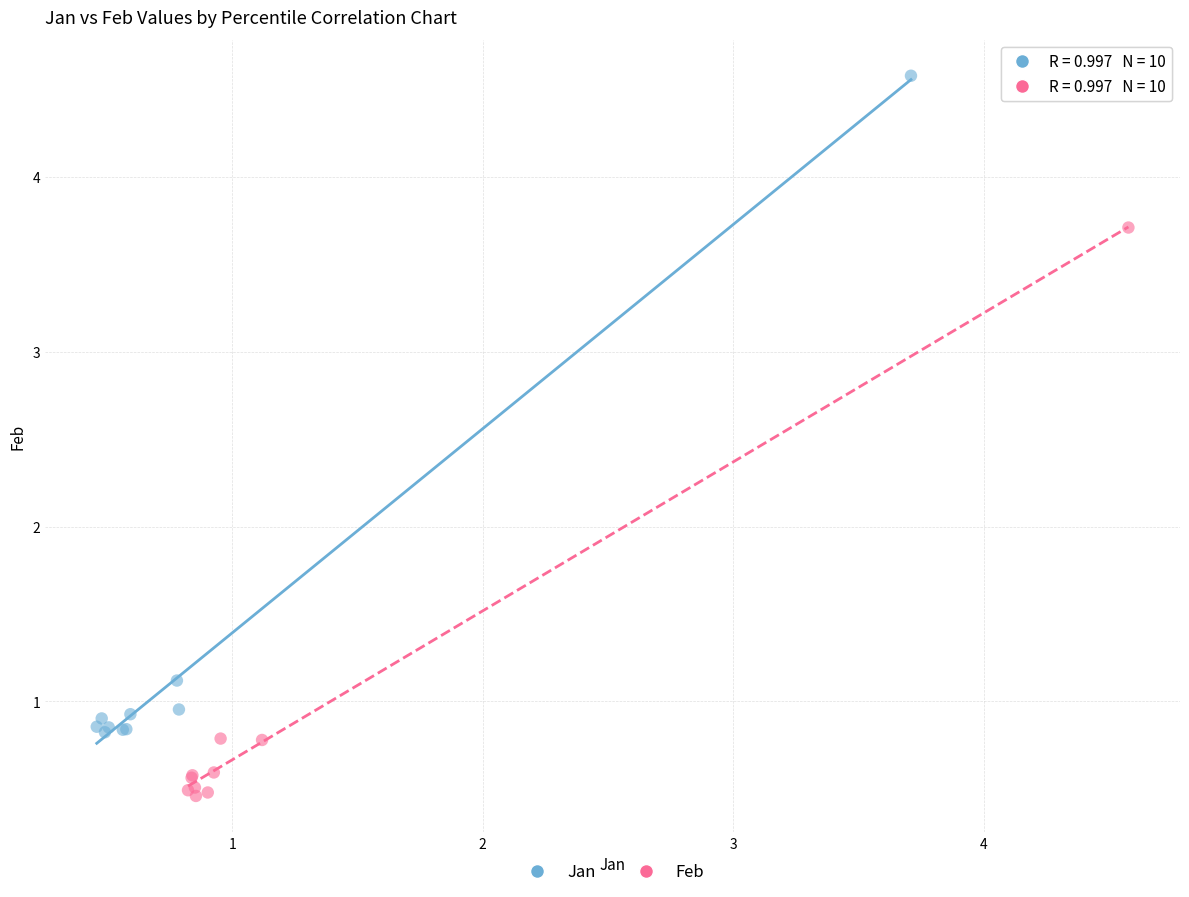

Which series has the largest Y range (max minus min)?

Jan